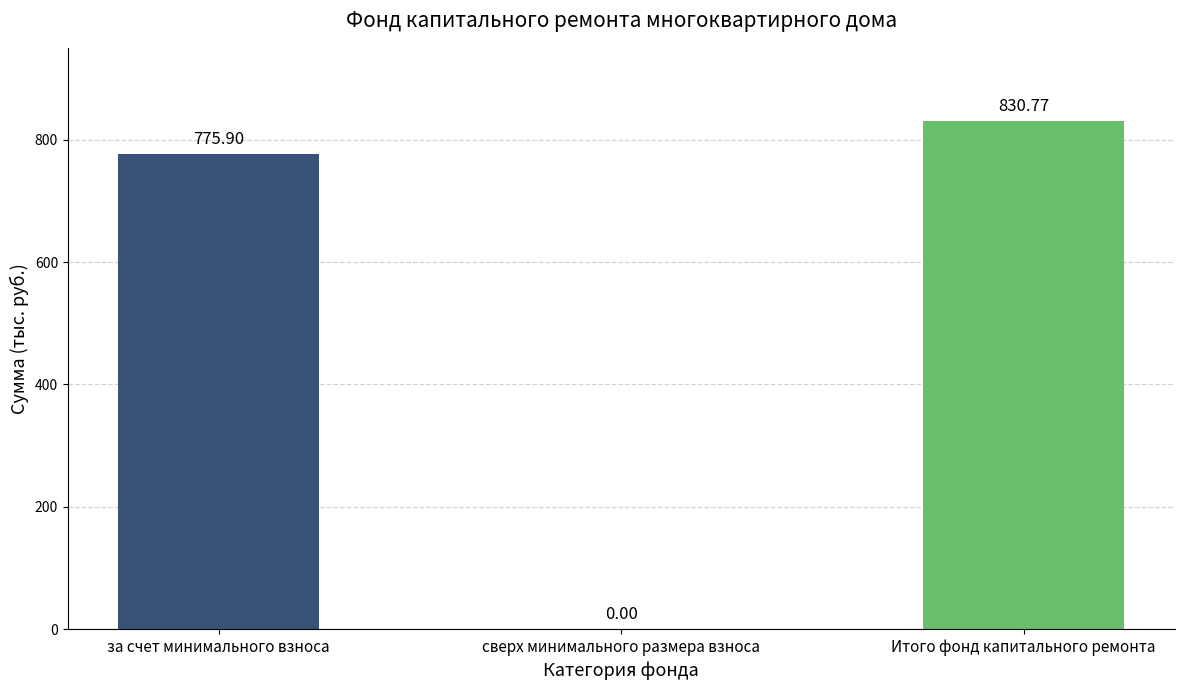

What is the change in value from за счет минимального взноса to сверх минимального размера взноса?

-775.9